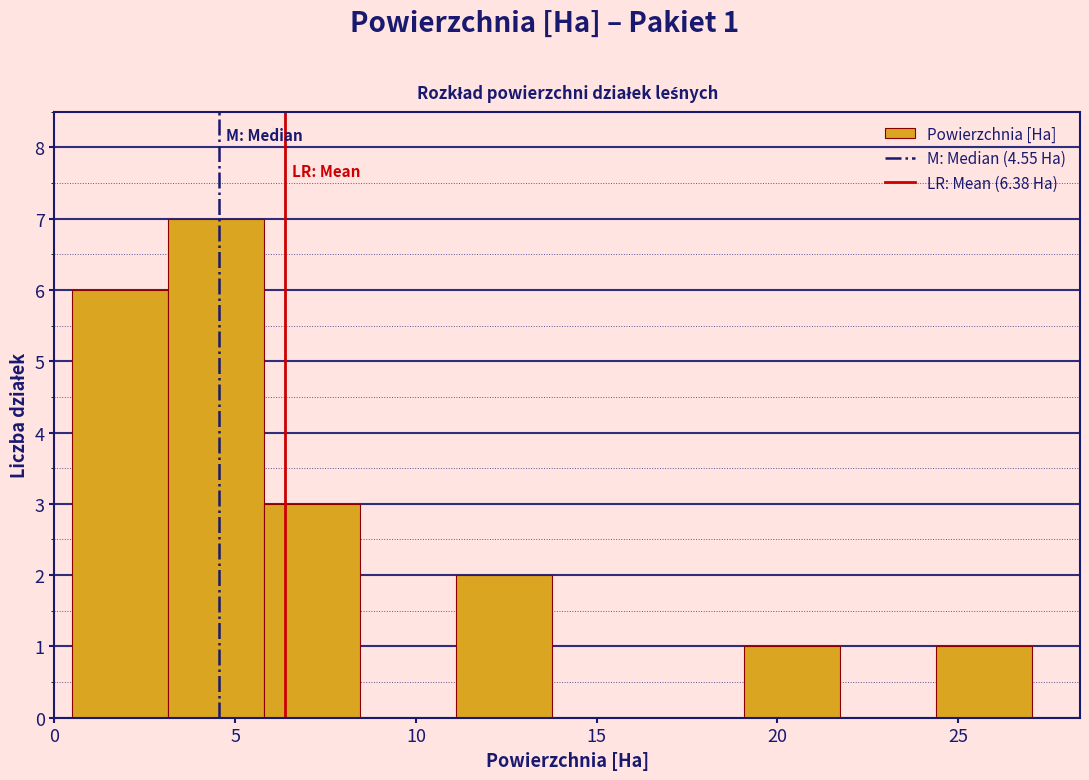

Which range on the x-axis has the tallest bar?

3.0 to 6.0